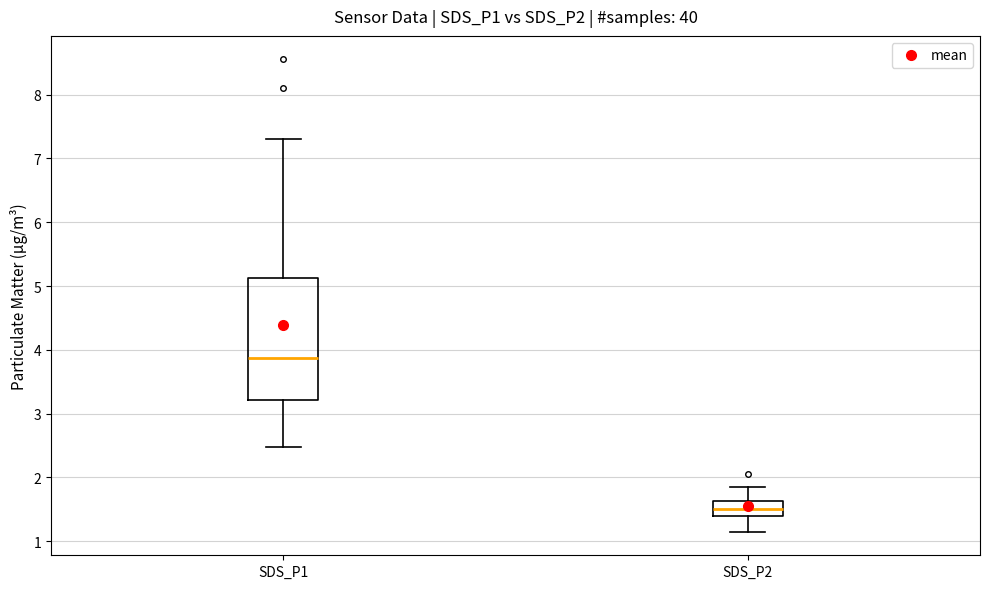

Comparing the boxes themselves (not the whiskers), which one is the tallest?

SDS_P1